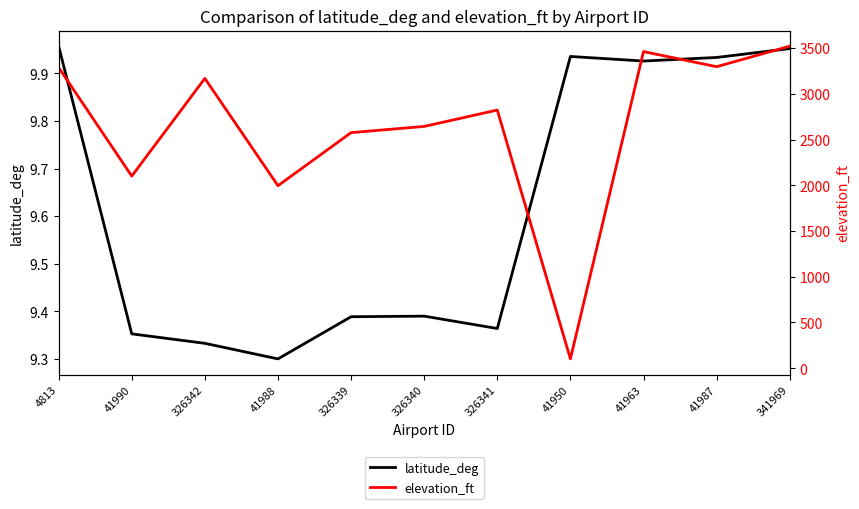

What is the highest value of the latitude_deg series?

10.0